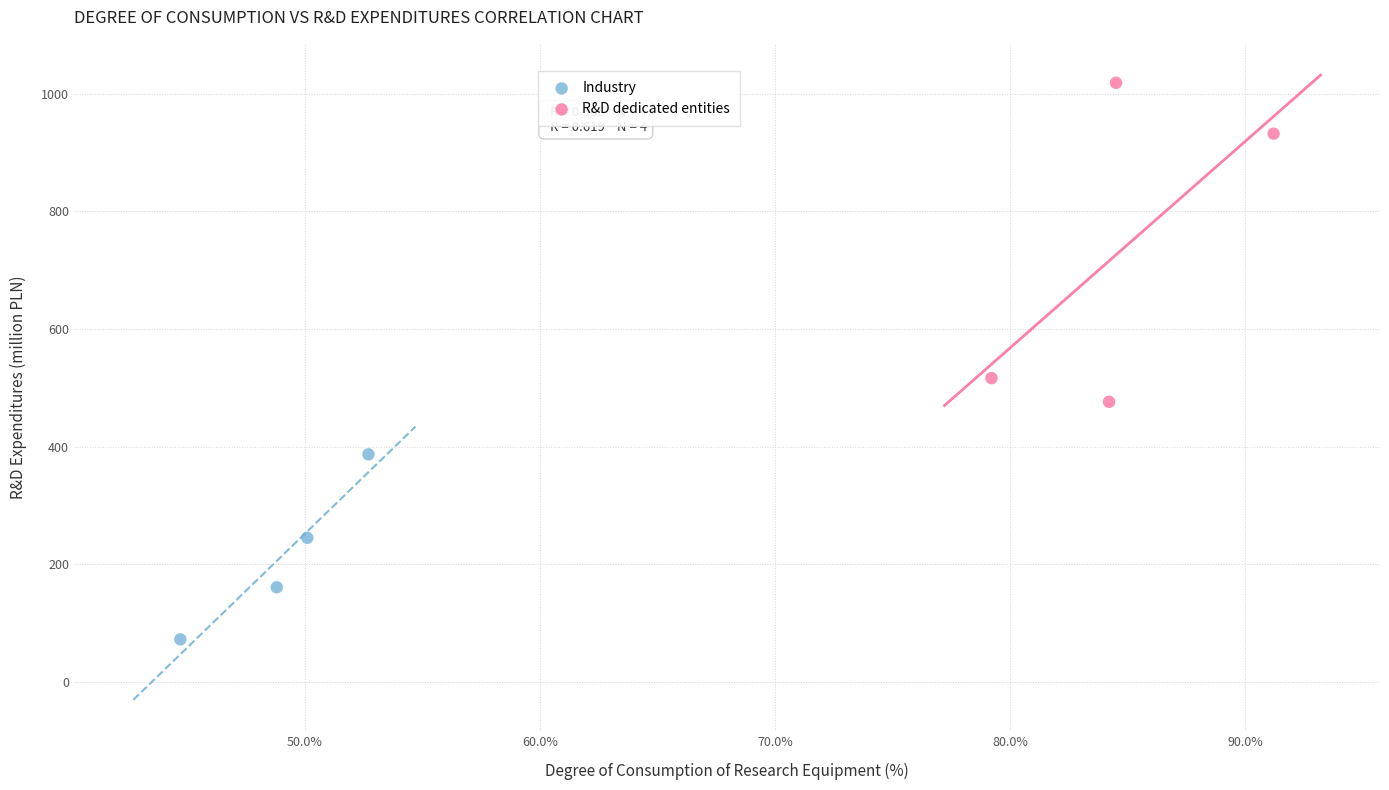

Which series has the largest Y range (max minus min)?

R&D dedicated entities